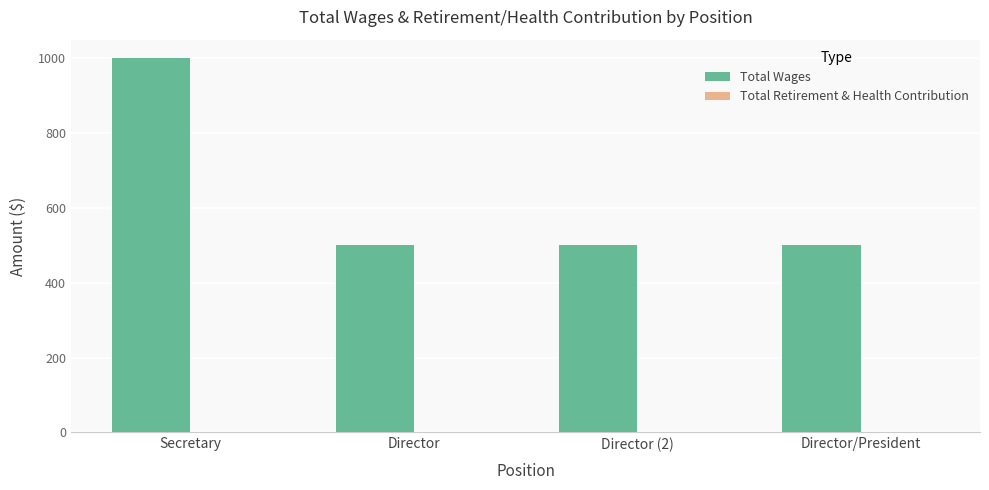

Read the value at Secretary.

1000